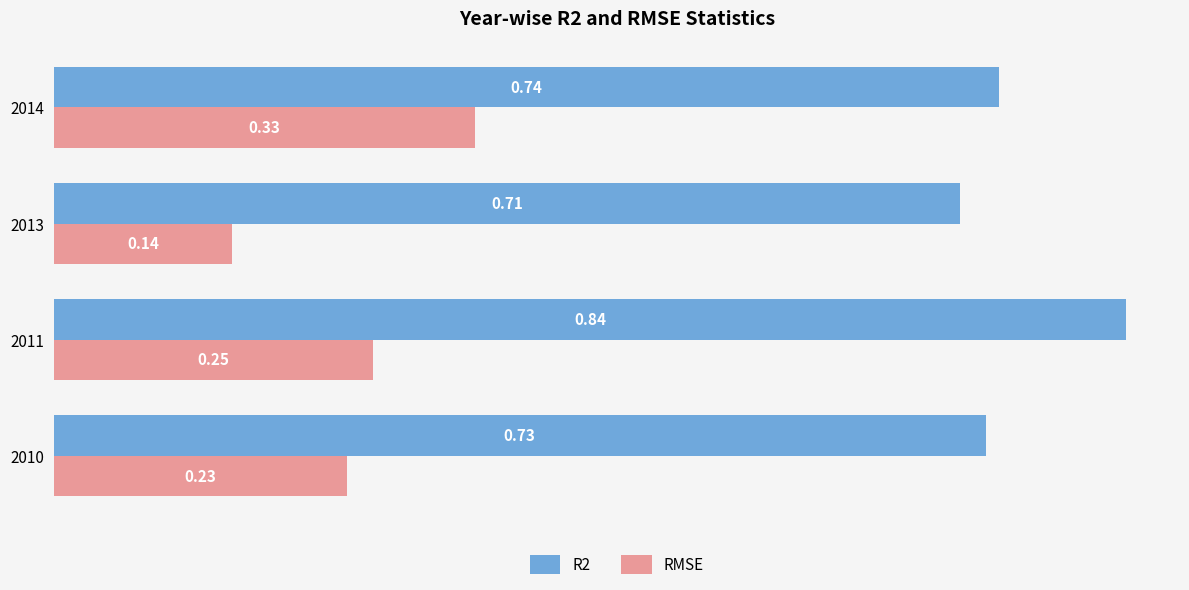

At which label does R2 reach its minimum?

2013